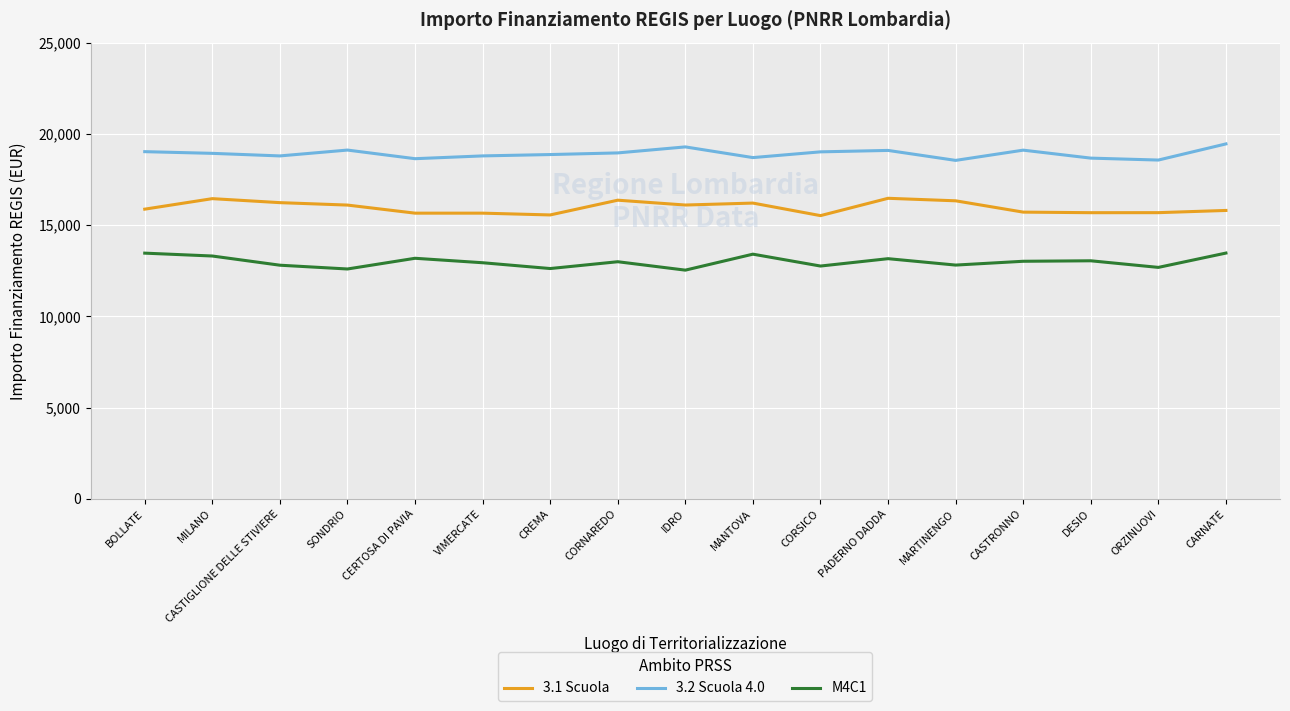

What is the lowest value of the 3.2 Scuola 4.0 series?

18546.5